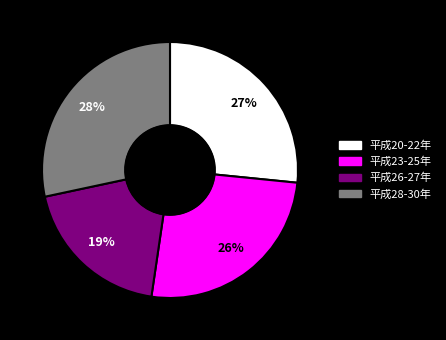

Combined, do 平成28-30年 and 平成26-27年 account for over 50%?

No